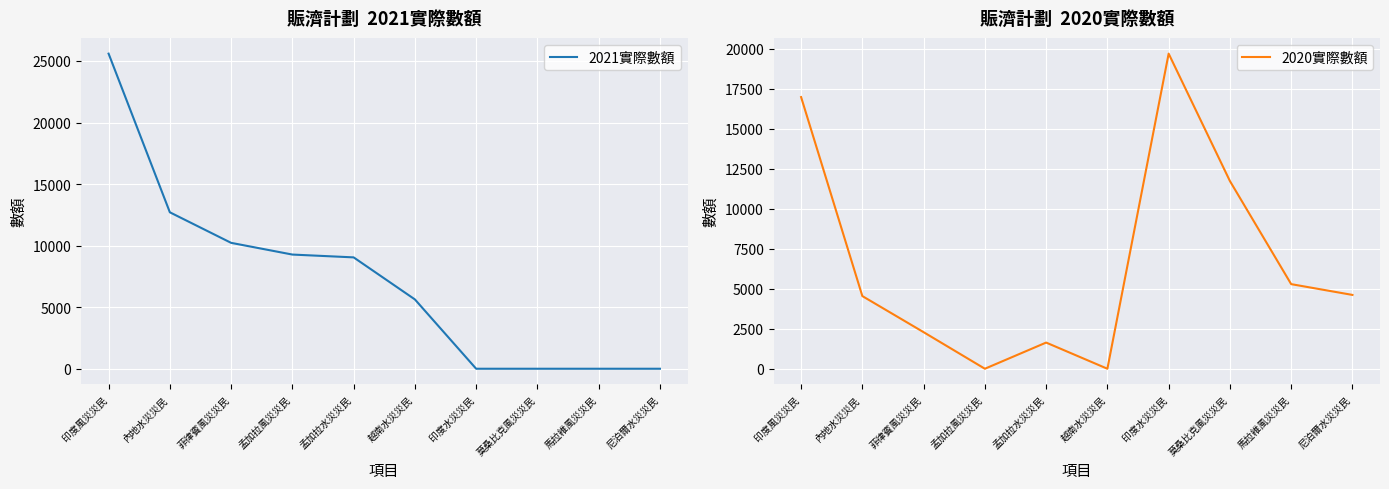

Reading right to left, list all the values displayed in this chart.

2021實際數額: 尼泊爾水災災民=0	馬拉維風災災民=0	莫桑比克風災災民=0	印度水災災民=0	越南水災災民=5630	孟加拉水災災民=9045	孟加拉風災災民=9274	菲律賓風災災民=10225	內地水災災民=12707	印度風災災民=25593
2020實際數額: 尼泊爾水災災民=4615	馬拉維風災災民=5289	莫桑比克風災災民=11734	印度水災災民=19698	越南水災災民=0	孟加拉水災災民=1636	孟加拉風災災民=0	菲律賓風災災民=2286	內地水災災民=4542	印度風災災民=16983